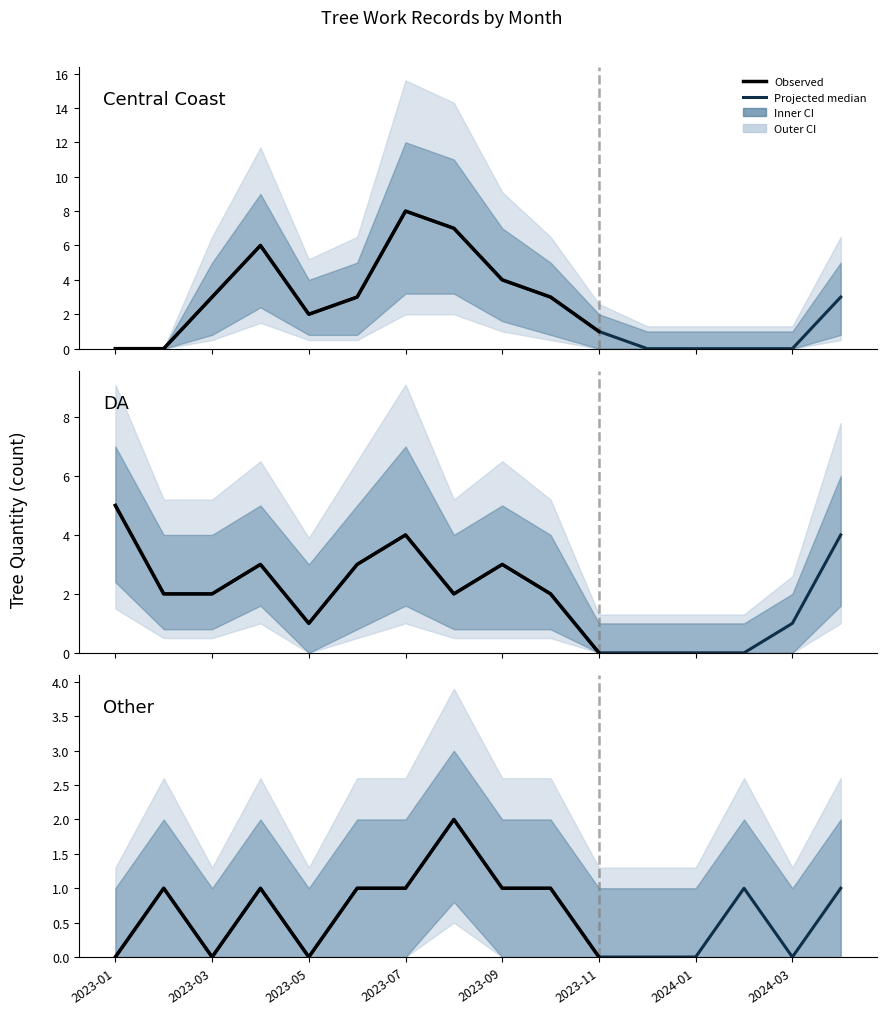

What is the maximum value shown in the chart?

8